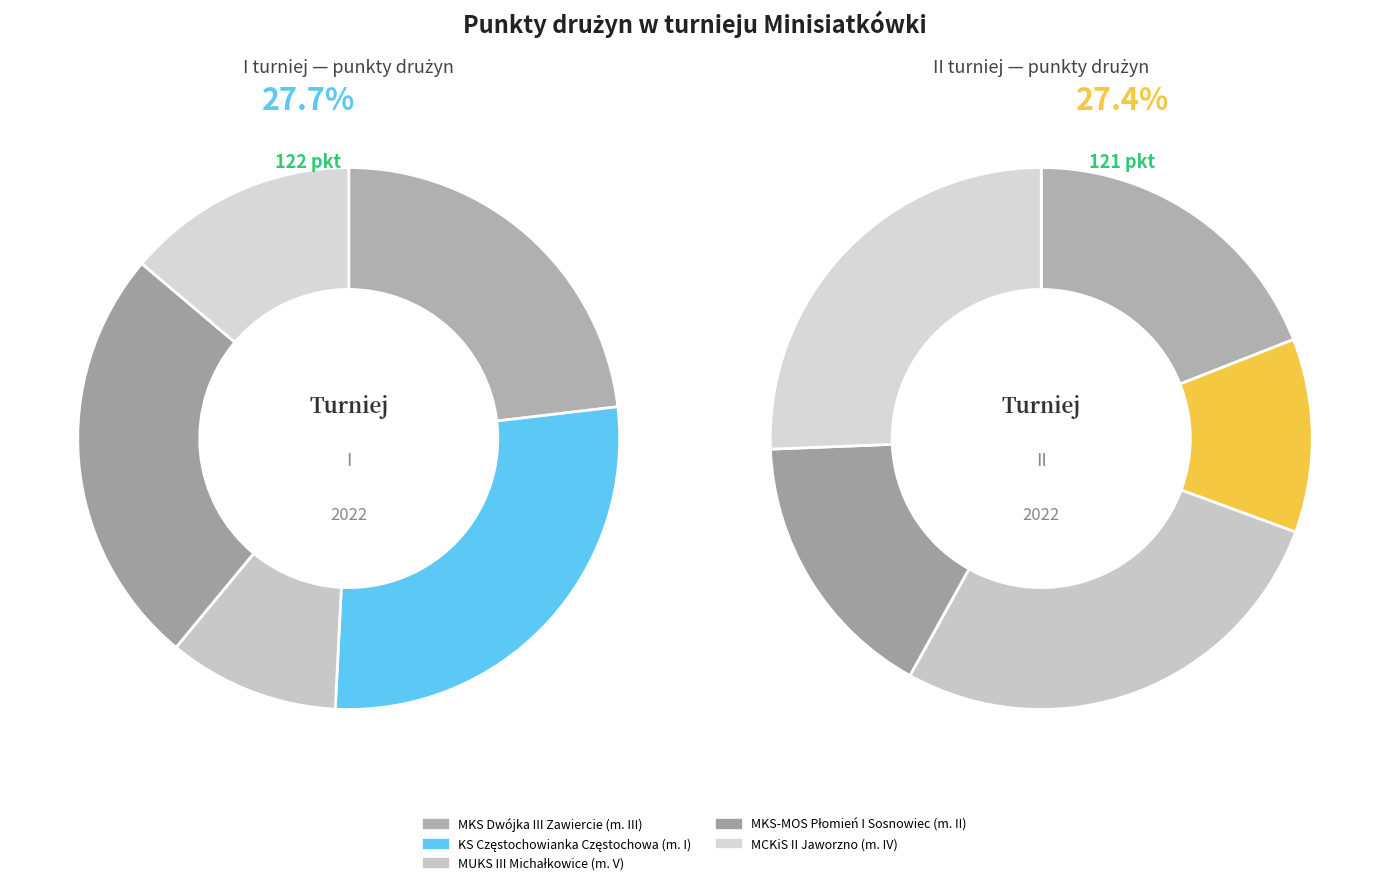

Which has a higher value, MCKiS II Jaworzno or MKS Dwójka III Zawiercie?

MKS Dwójka III Zawiercie